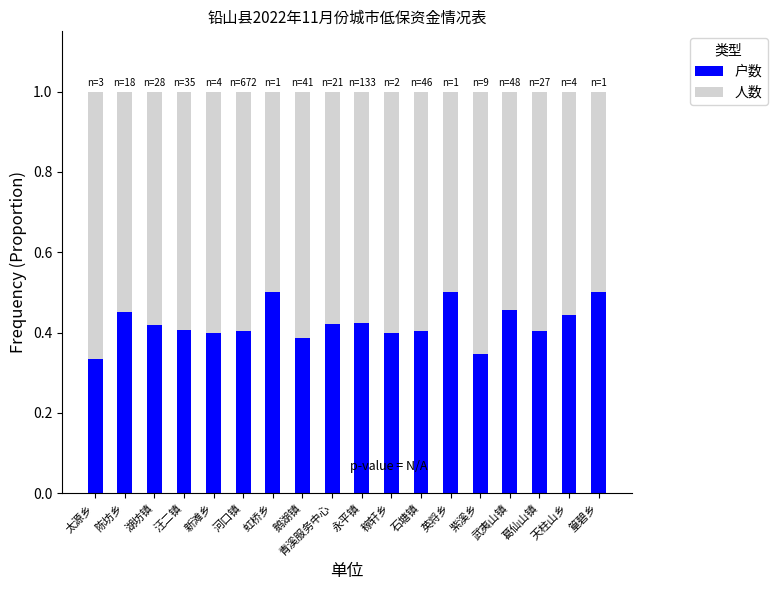

How many categories are shown in the chart?

18